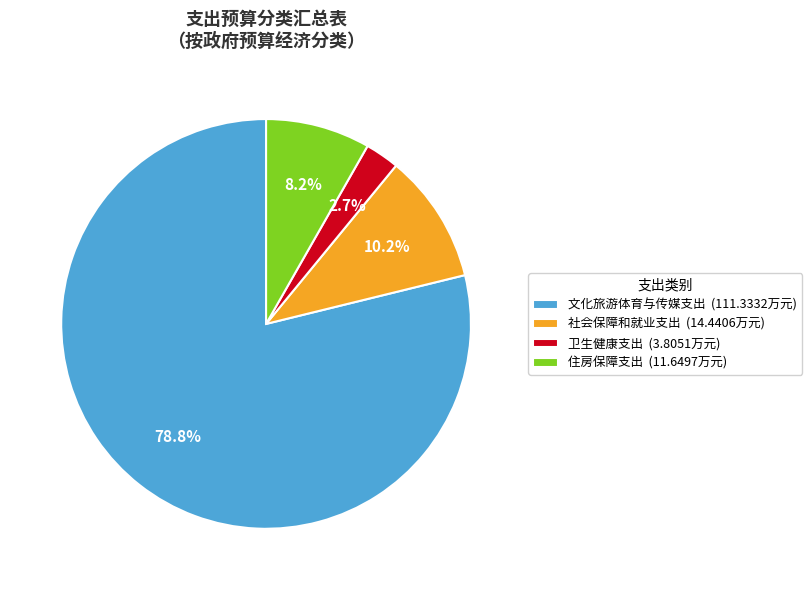

What percentage is the 社会保障和就业支出 slice, to the nearest percent?

10%